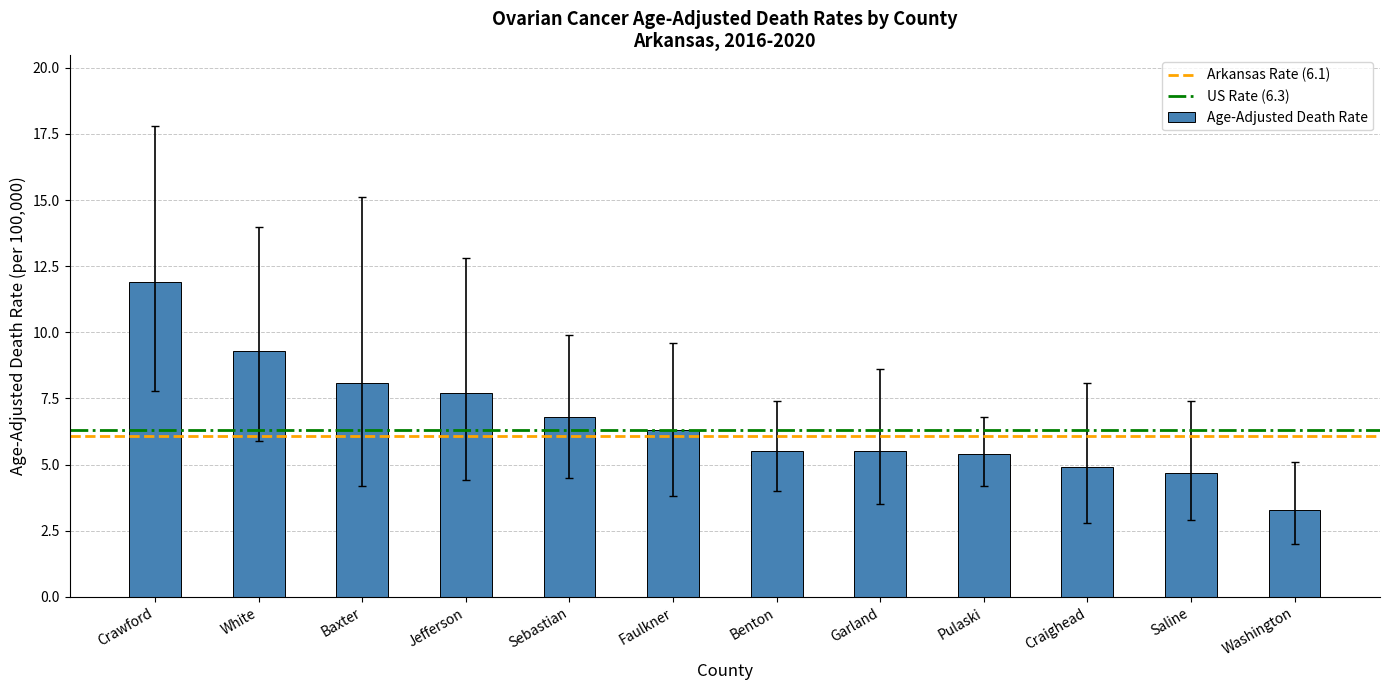

Between Garland and Crawford, which is larger?

Crawford